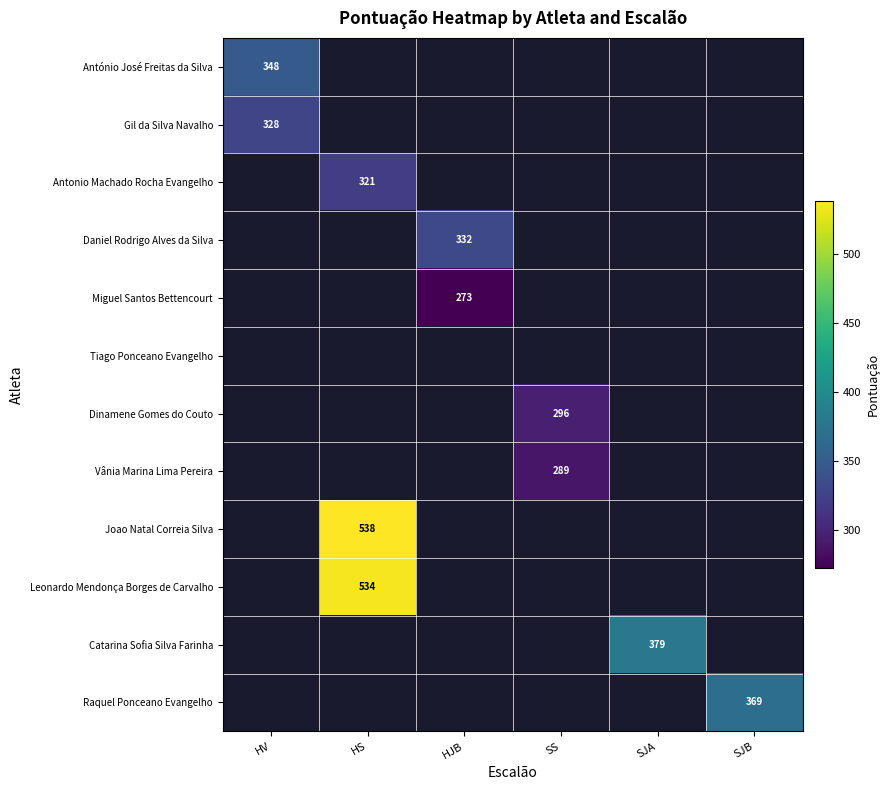

The value of Daniel Rodrigo Alves da Silva at HJB is 332. True or false?

True